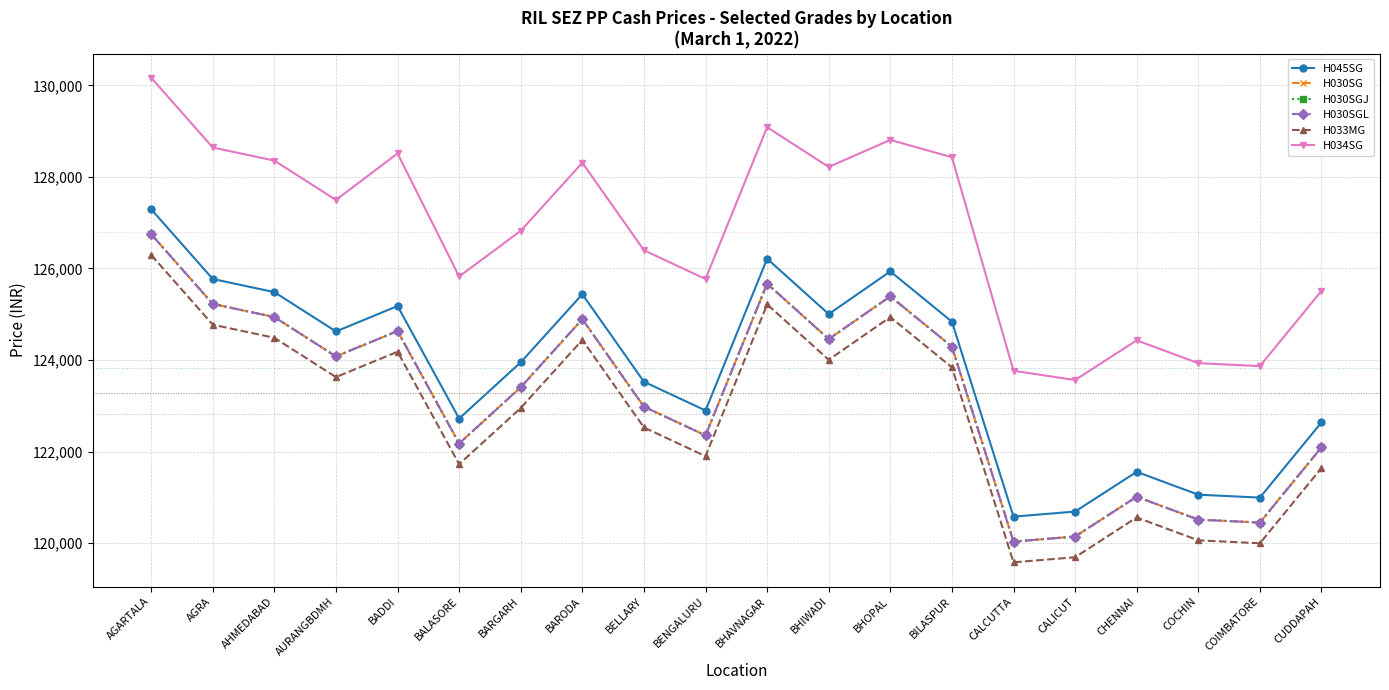

The H030SG series shows 123405 at BARGARH. True or false?

True